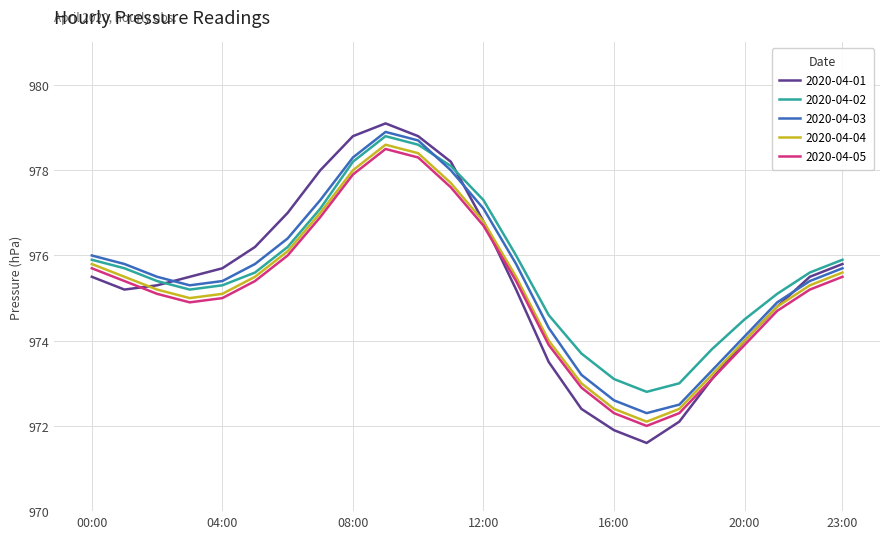

Reading left to right, extract all data points from this chart.

2020-04-01: 975.5	975.2	975.3	975.5	975.7	976.2	977.0	978.0	978.8	979.1	978.8	978.2	976.8	975.2	973.5	972.4	971.9	971.6	972.1	973.1	974.0	974.8	975.5	975.8
2020-04-02: 975.9	975.7	975.4	975.2	975.3	975.6	976.2	977.1	978.2	978.8	978.6	978.1	977.3	976.0	974.6	973.7	973.1	972.8	973.0	973.8	974.5	975.1	975.6	975.9
2020-04-03: 976.0	975.8	975.5	975.3	975.4	975.8	976.4	977.3	978.3	978.9	978.7	978.0	977.1	975.8	974.3	973.2	972.6	972.3	972.5	973.3	974.1	974.9	975.4	975.7
2020-04-04: 975.8	975.5	975.2	975.0	975.1	975.5	976.1	977.0	978.0	978.6	978.4	977.7	976.8	975.5	974.0	973.0	972.4	972.1	972.4	973.2	974.0	974.8	975.3	975.6
2020-04-05: 975.7	975.4	975.1	974.9	975.0	975.4	976.0	976.9	977.9	978.5	978.3	977.6	976.7	975.4	973.9	972.9	972.3	972.0	972.3	973.1	973.9	974.7	975.2	975.5